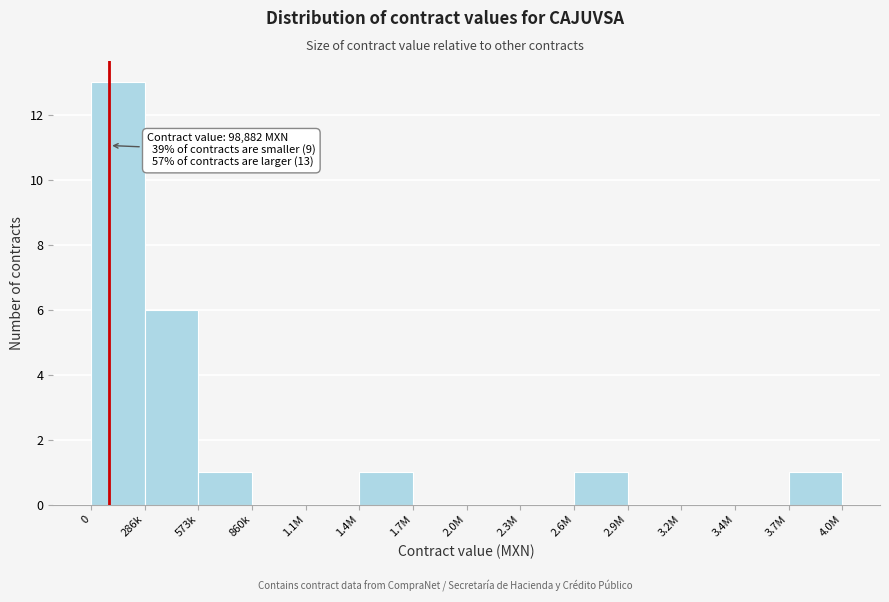

Reading right to left, extract all data points from this chart.

3.7M=1	3.4M=0	3.2M=0	2.9M=0	2.6M=1	2.3M=0	2.0M=0	1.7M=0	1.4M=1	1.1M=0	860k=0	573k=1	286k=6	0=13